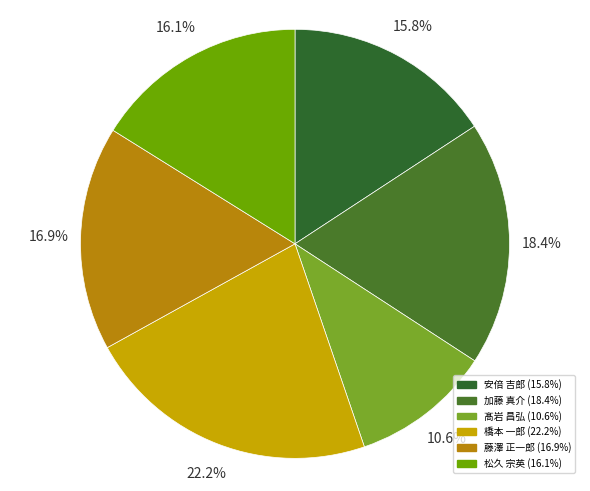

To the nearest percent, what portion does 藤澤 正一郎 represent?

17%